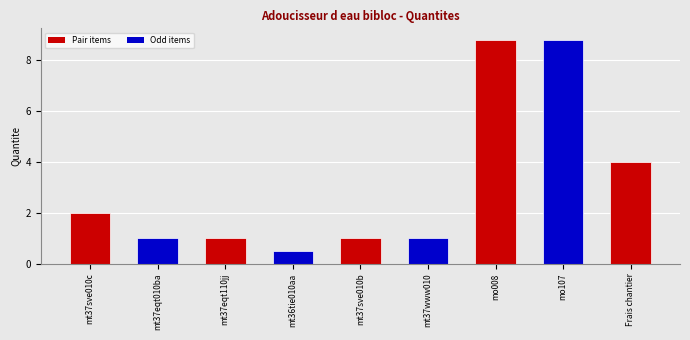

Reading left to right, list all the values displayed in this chart.

2.0	1.0	1.0	0.5	1.0	1.0	8.8	8.8	4.0